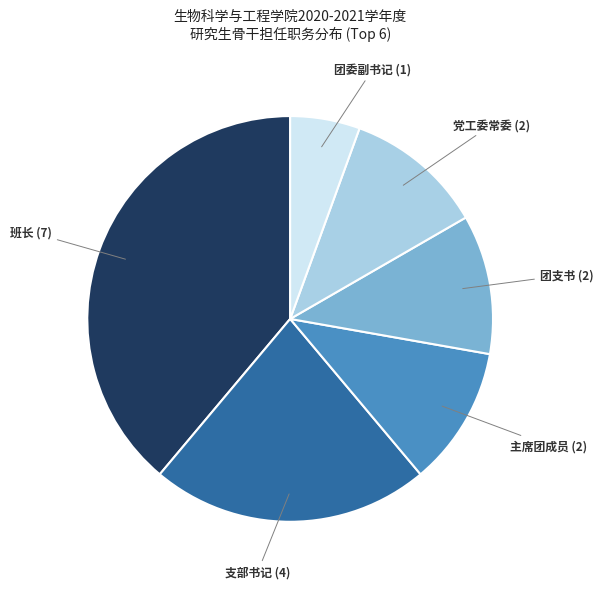

Is 主席团成员 the majority of the pie?

No